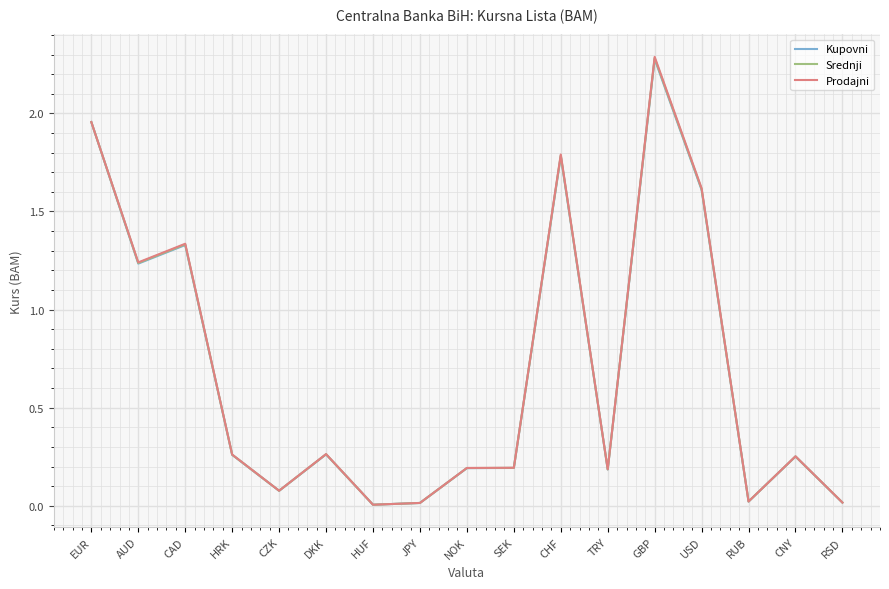

Which category has the highest value in the Kupovni series?

GBP